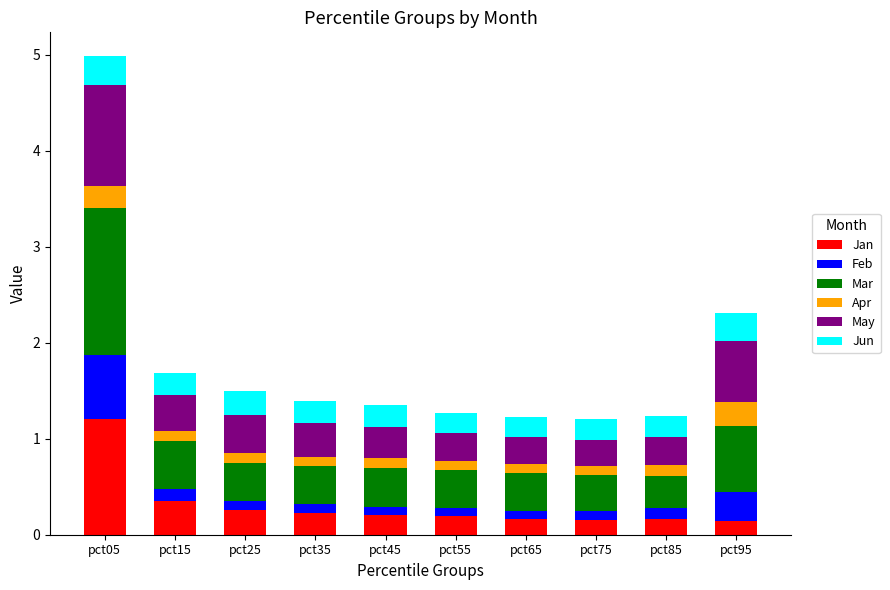

What is the average value of the Jan series?

0.3